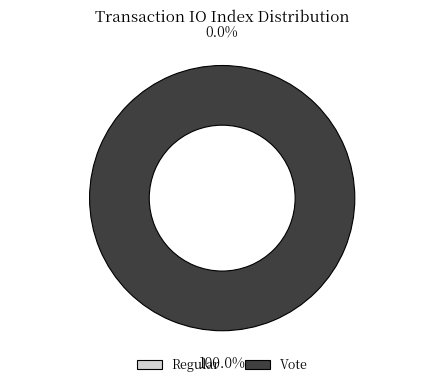

Rank the categories by value from lowest to highest.

Regular (io_index=0), Vote (io_index=3)